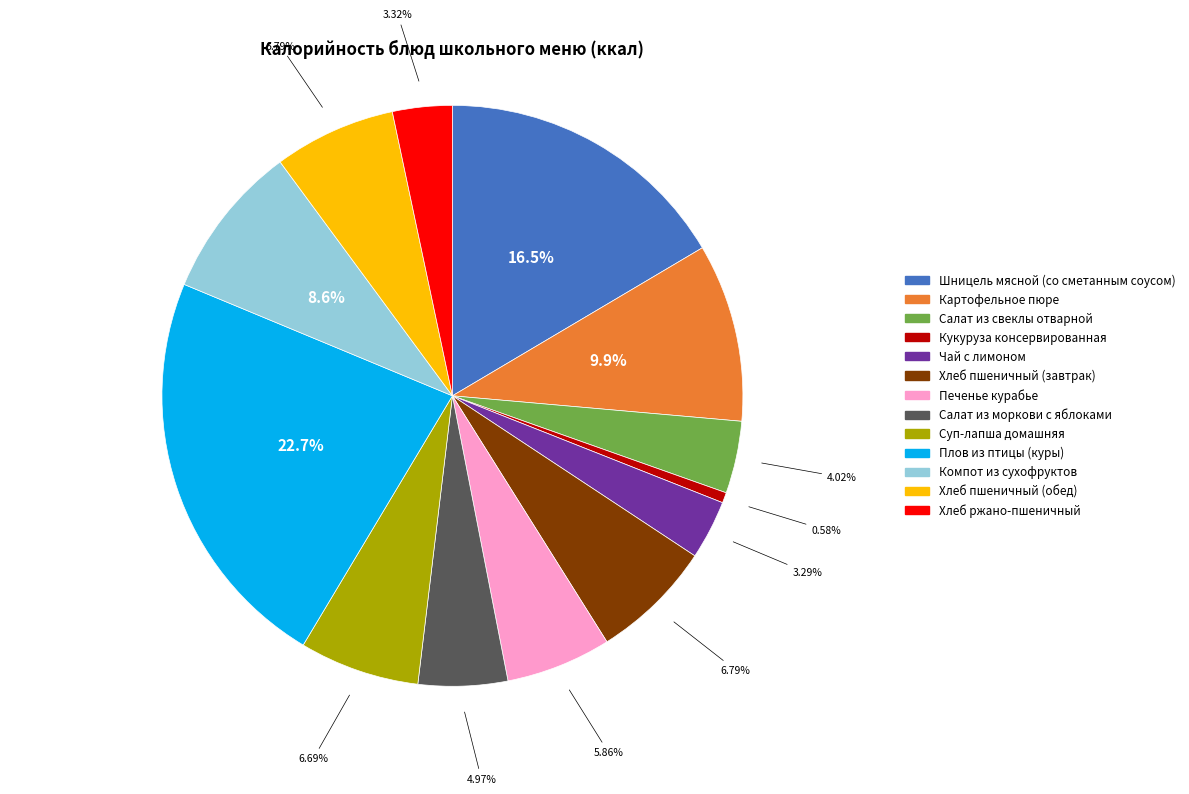

Is it true that Компот из сухофруктов is 1% of the pie?

False